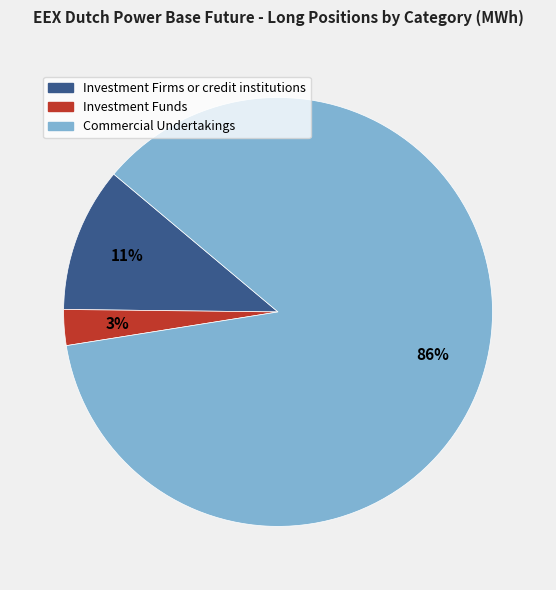

To the nearest percent, what portion does Commercial Undertakings represent?

86%